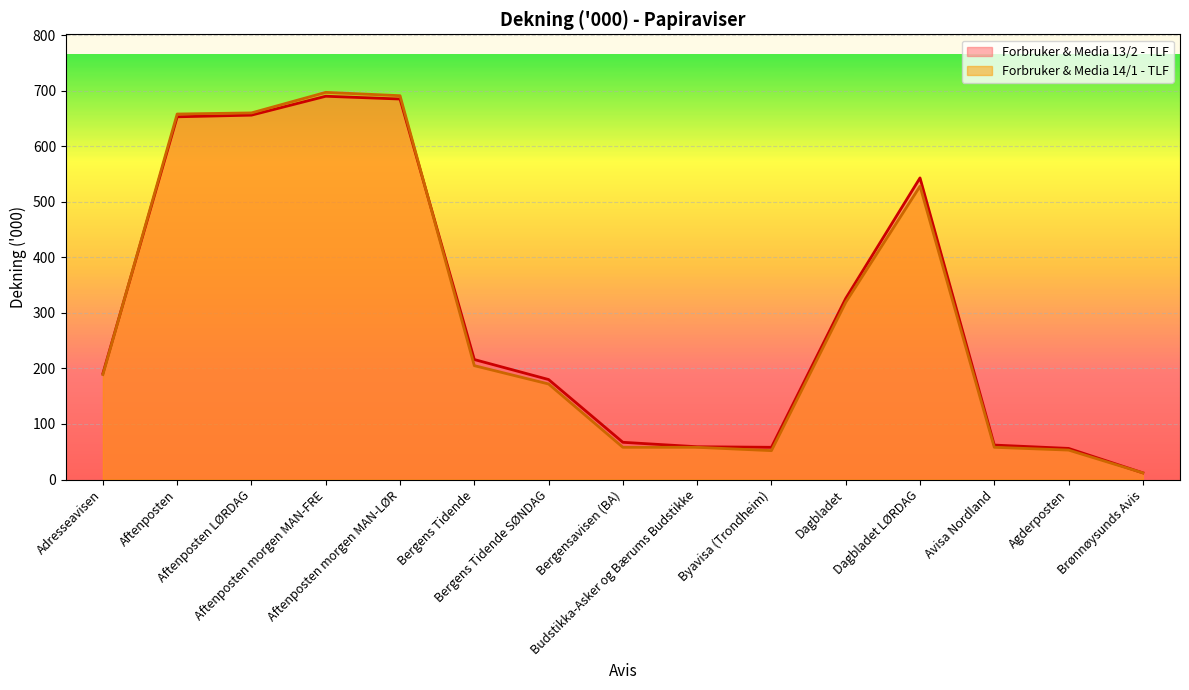

True or false: Forbruker & Media 13/2 - TLF has a value of 83 at Bergens Tidende SØNDAG.

False